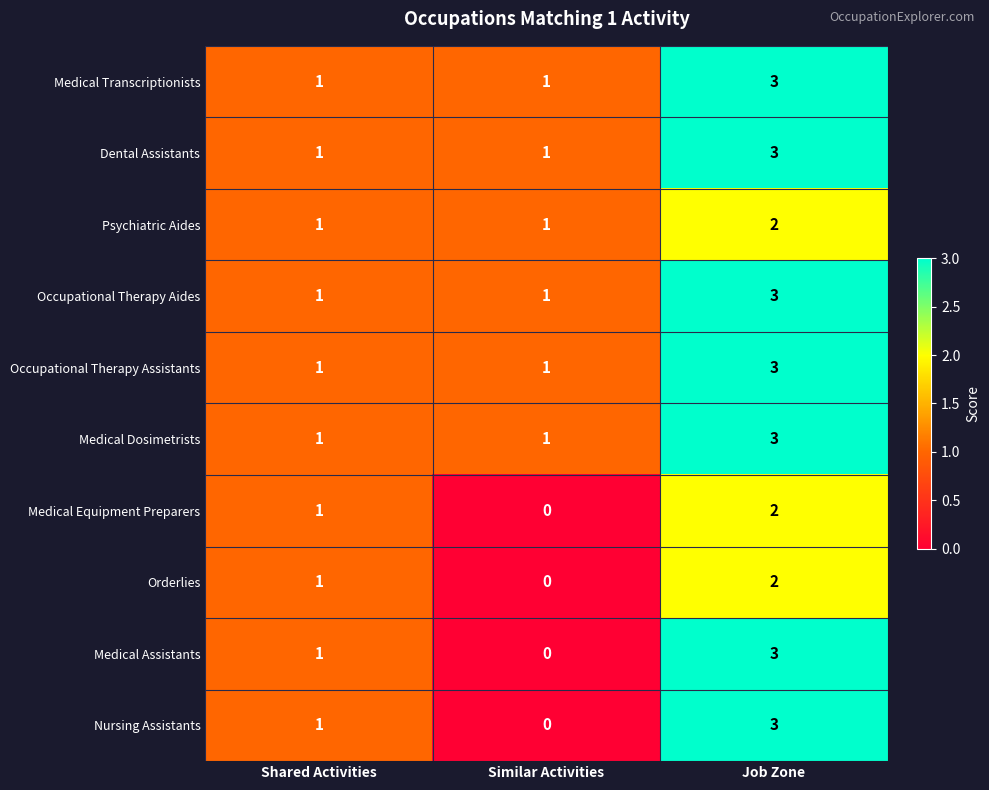

What is the difference between the maximum and minimum values in the Medical Assistants series?

3